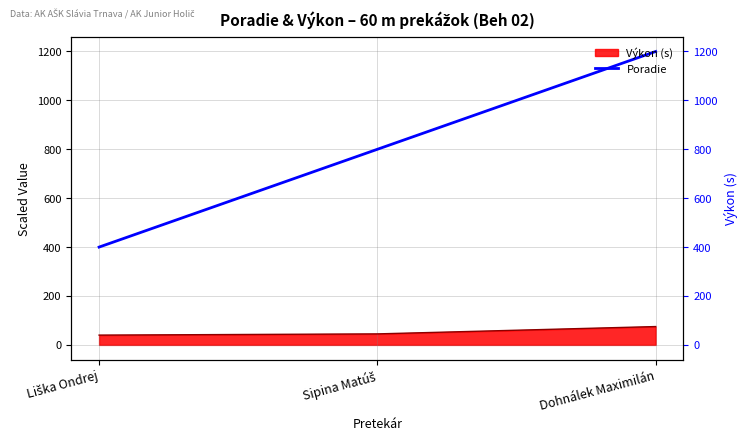

Count the number of categories in the chart.

3